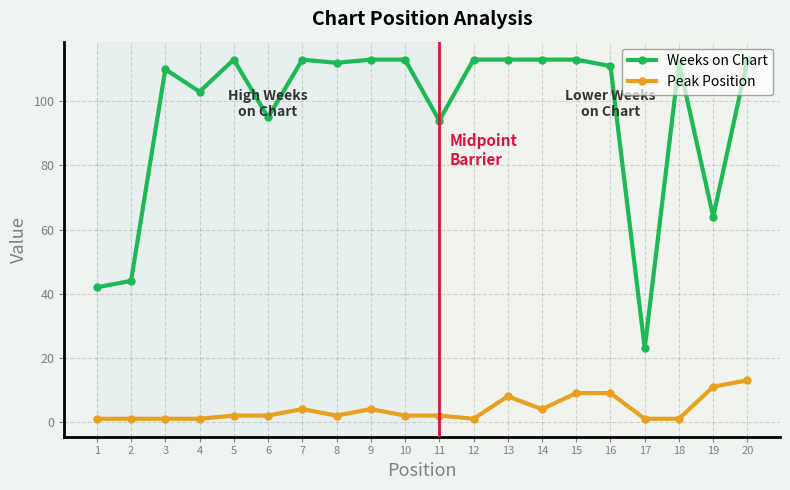

True or false: Weeks on Chart has more than 0 interior local peaks.

True